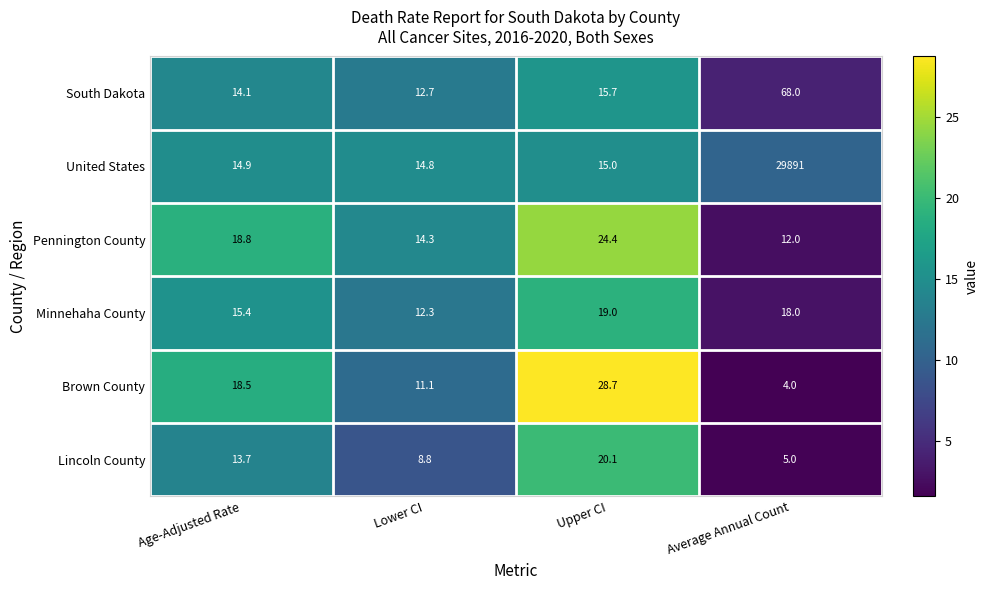

What is the sum of the Lincoln County values at Upper CI and Age-Adjusted Rate?

33.8